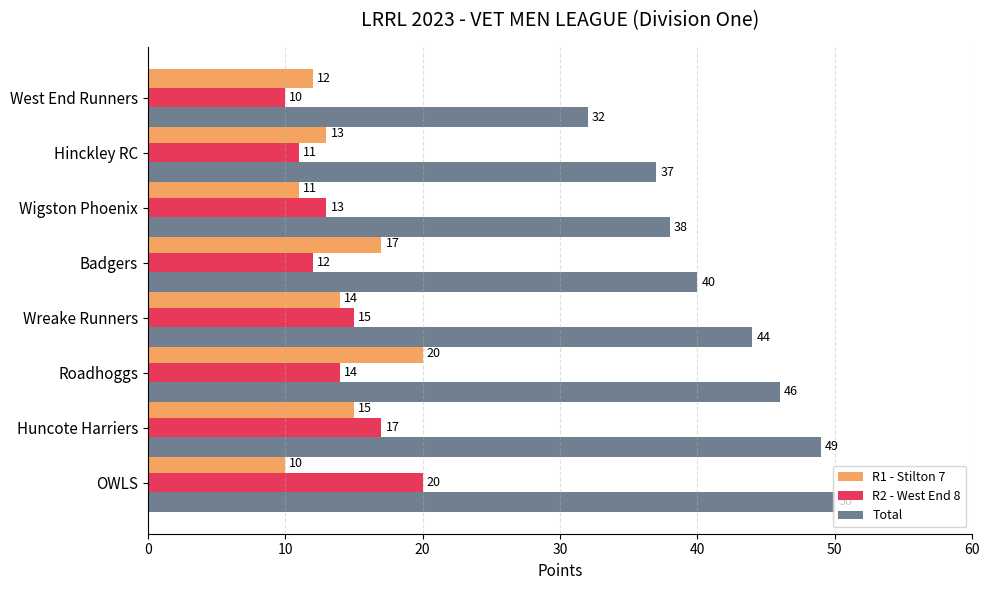

List the labels in order of R1 - Stilton 7 value, largest first.

Roadhoggs, Badgers, Huncote Harriers, Wreake Runners, Hinckley RC, West End Runners, Wigston Phoenix, OWLS